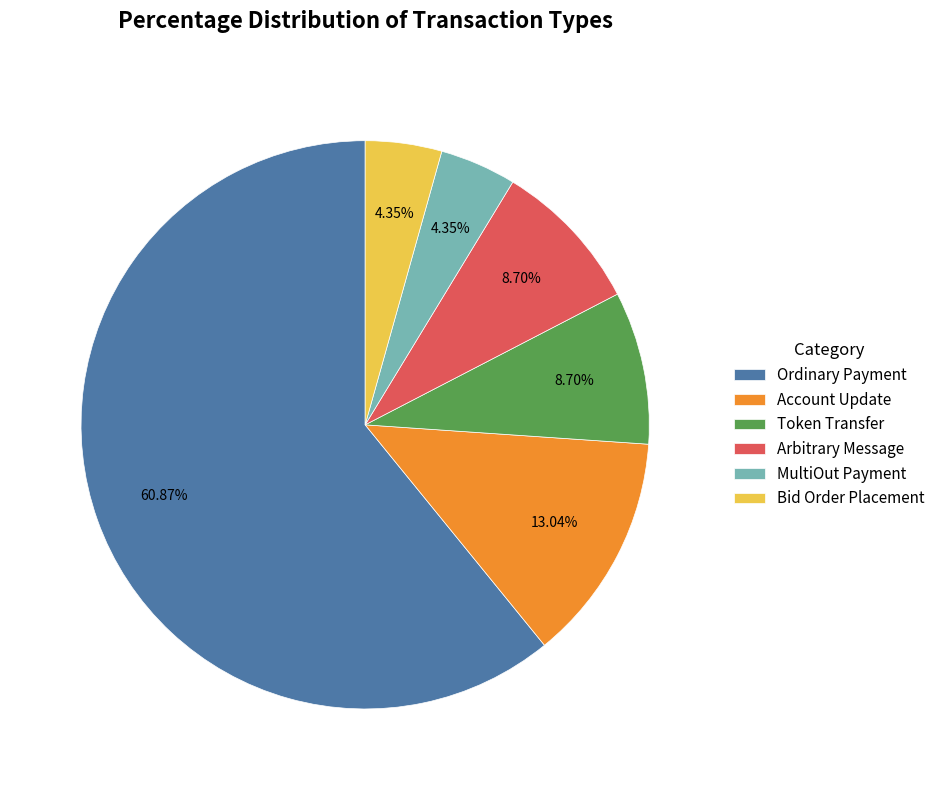

What is the largest slice in the pie chart?

Ordinary Payment